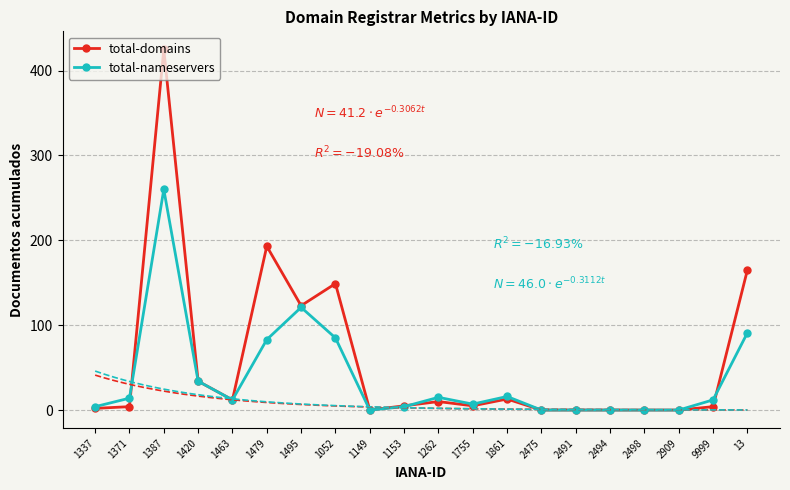

Where is total-nameservers nearest to the value 130?

1495